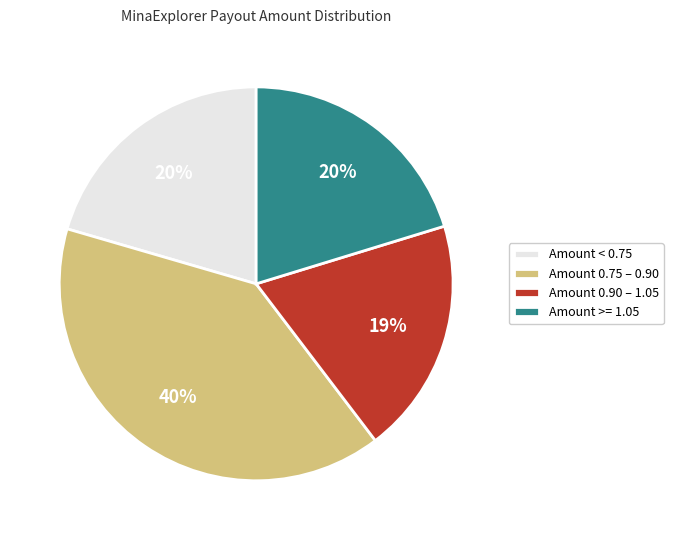

To the nearest percent, what portion does Amount 0.90 – 1.05 represent?

19%